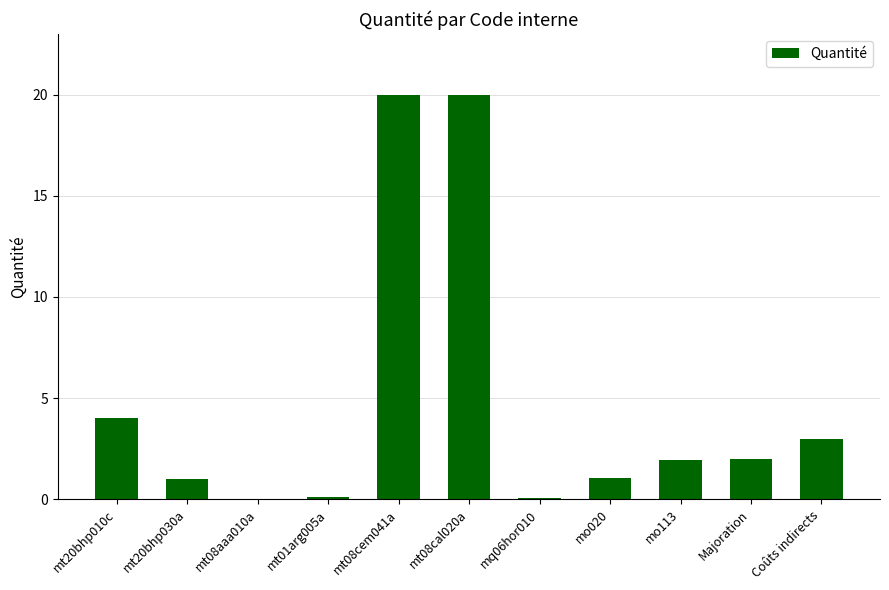

The value at mt08cem041a is 29.2. True or false?

False